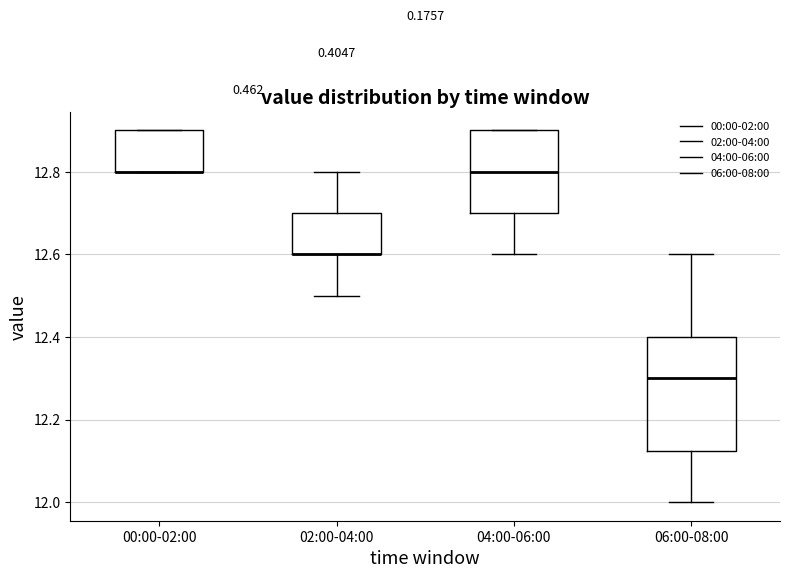

Reading left to right, transcribe this box plot: for each box, give where its median line is, the range the box spans, and where its two whiskers end, as read against the y-axis. The values are not printed on the chart, so give them approximately, as read against the axis.

00:00-02:00: median 12.80 (drawn on the box's lower edge), box 12.80 to 12.90, whiskers 12.80 to 12.90
02:00-04:00: median 12.60 (drawn on the box's lower edge), box 12.60 to 12.70, whiskers 12.50 to 12.80
04:00-06:00: median 12.80, box 12.70 to 12.90, whiskers 12.60 to 12.90
06:00-08:00: median 12.30, box 12.12 to 12.40, whiskers 12.00 to 12.60